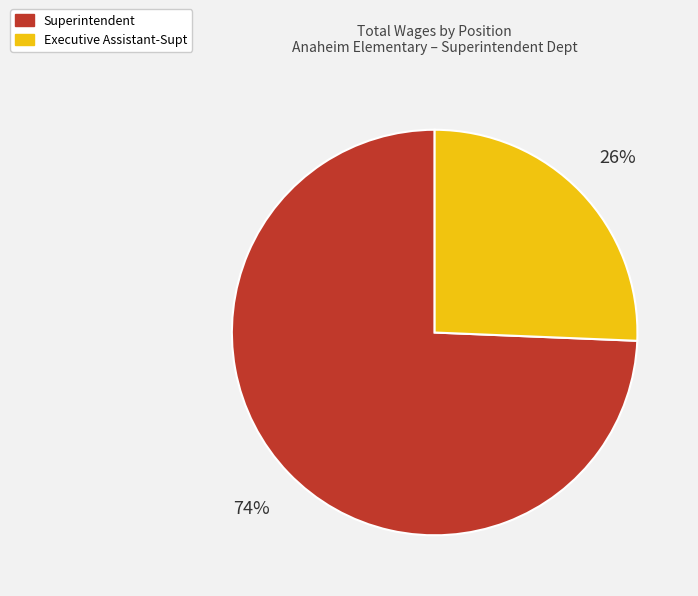

What is the majority slice?

Superintendent